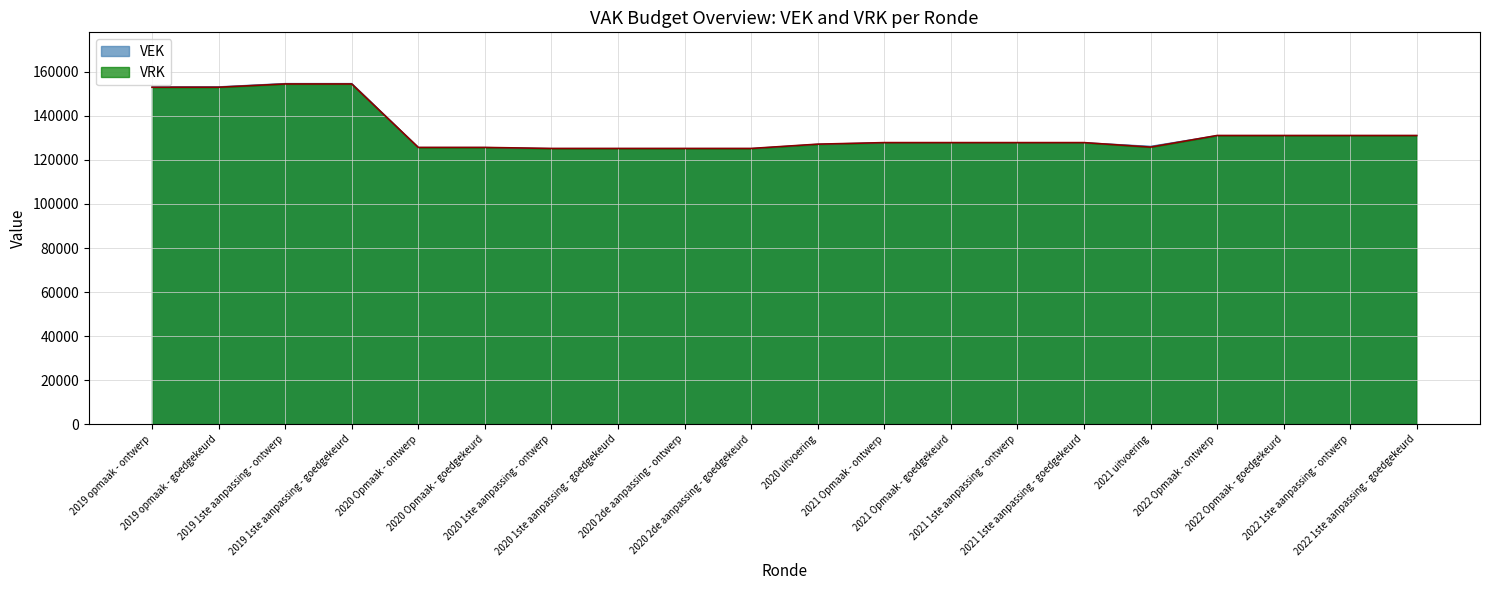

What is the sum of the VRK values at 2020 1ste aanpassing - goedgekeurd and 2021 1ste aanpassing - goedgekeurd?

253071